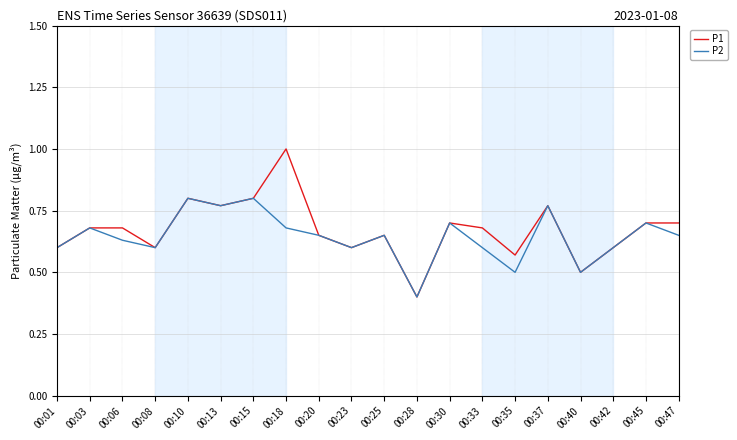

At which label does P1 reach its peak?

00:18